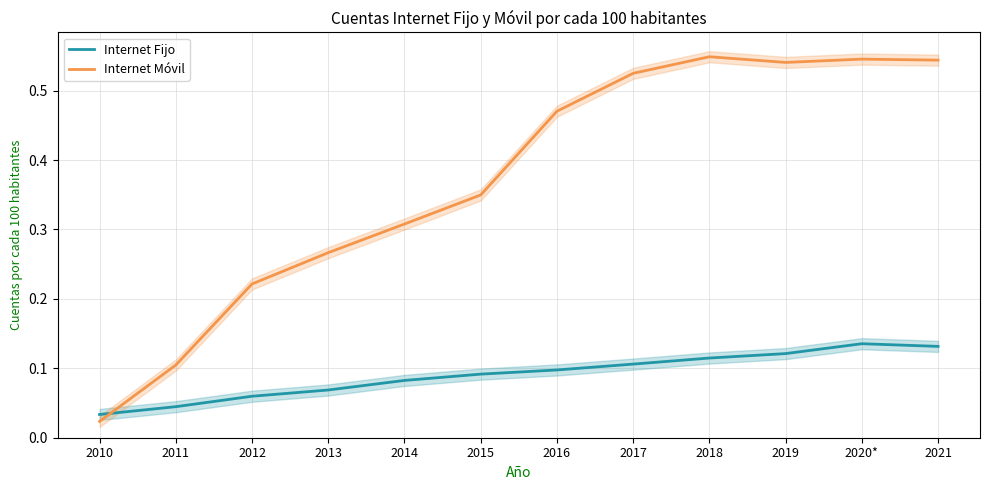

List the series in order of their peak value, highest first.

Internet Móvil, Internet Fijo